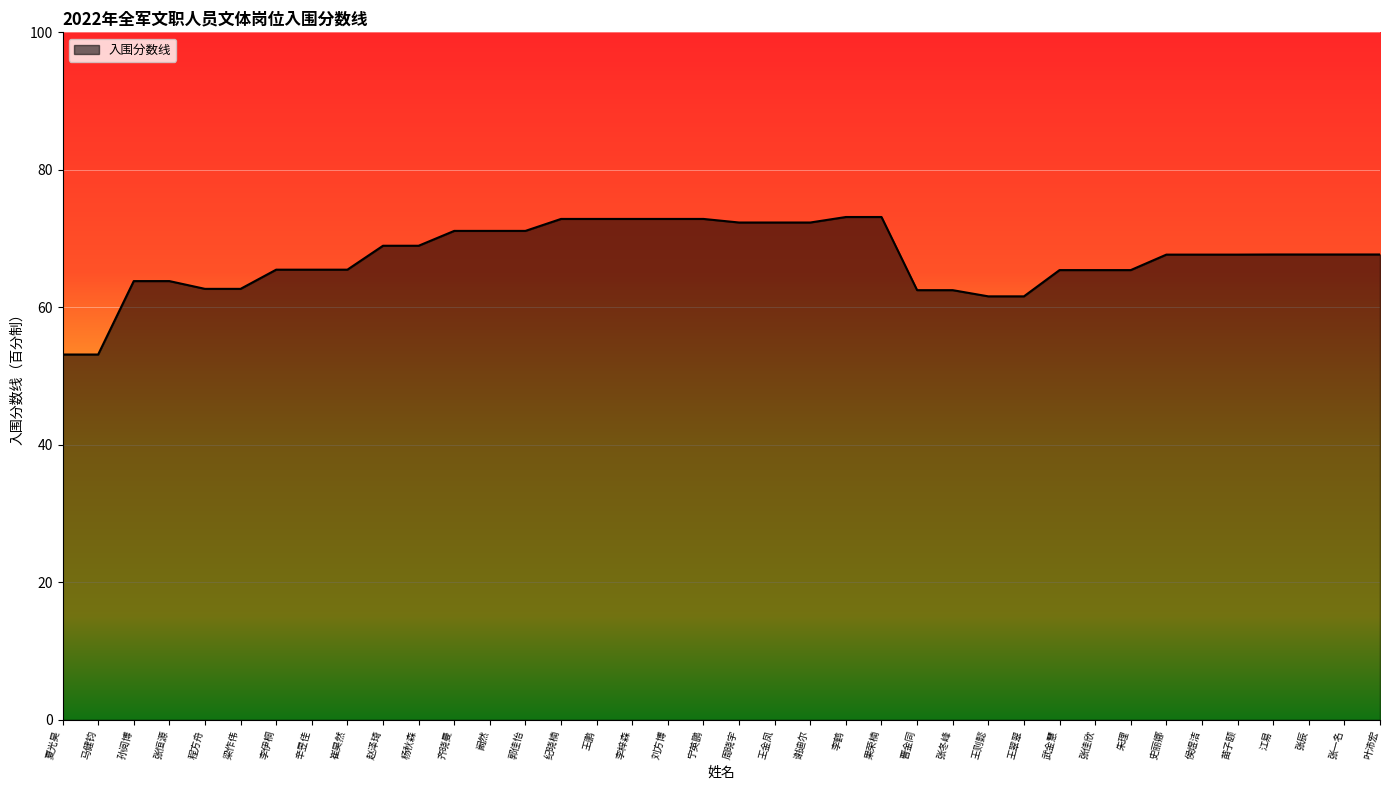

What is the maximum value shown in the chart?

73.1